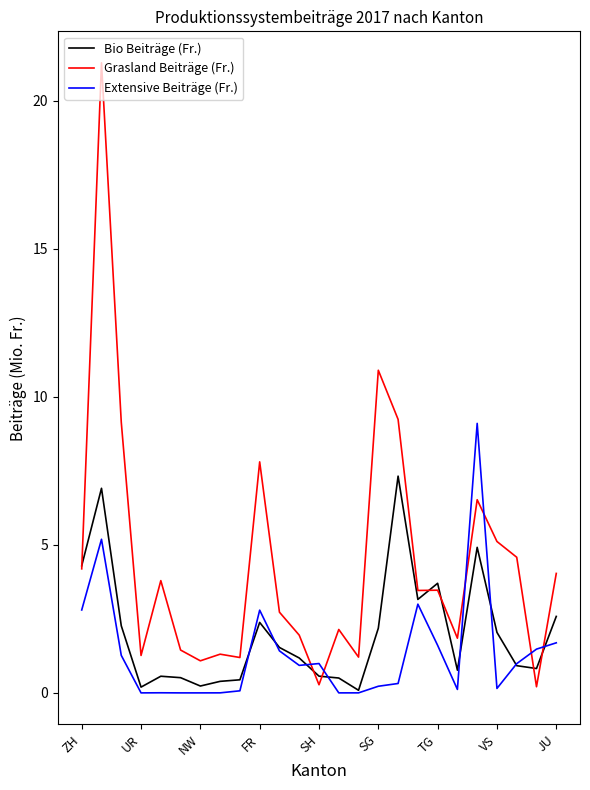

Which series has the widest spread of values?

Grasland Beiträge (Fr.)